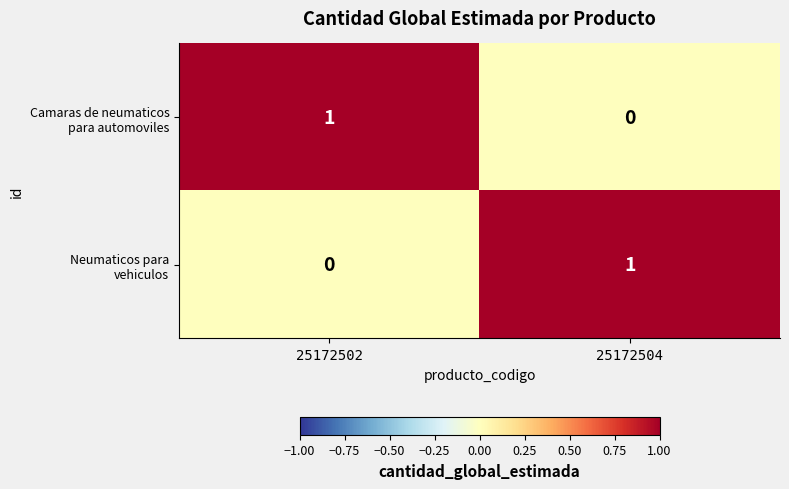

Which series has the widest spread of values?

Camaras de neumaticos para automoviles